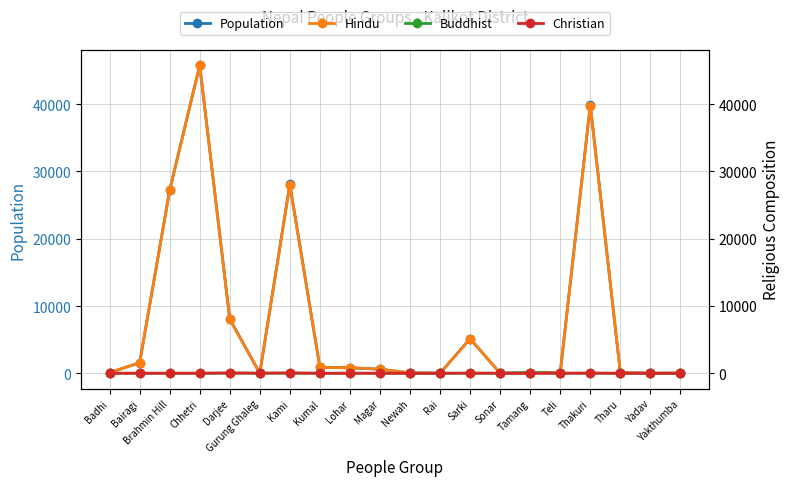

At how many categories does at least one series exceed 24053?

4